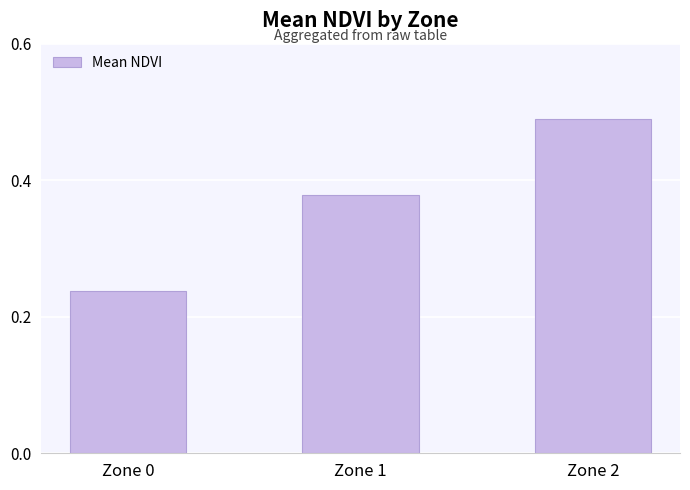

Which has a higher value, Zone 0 or Zone 2?

Zone 2